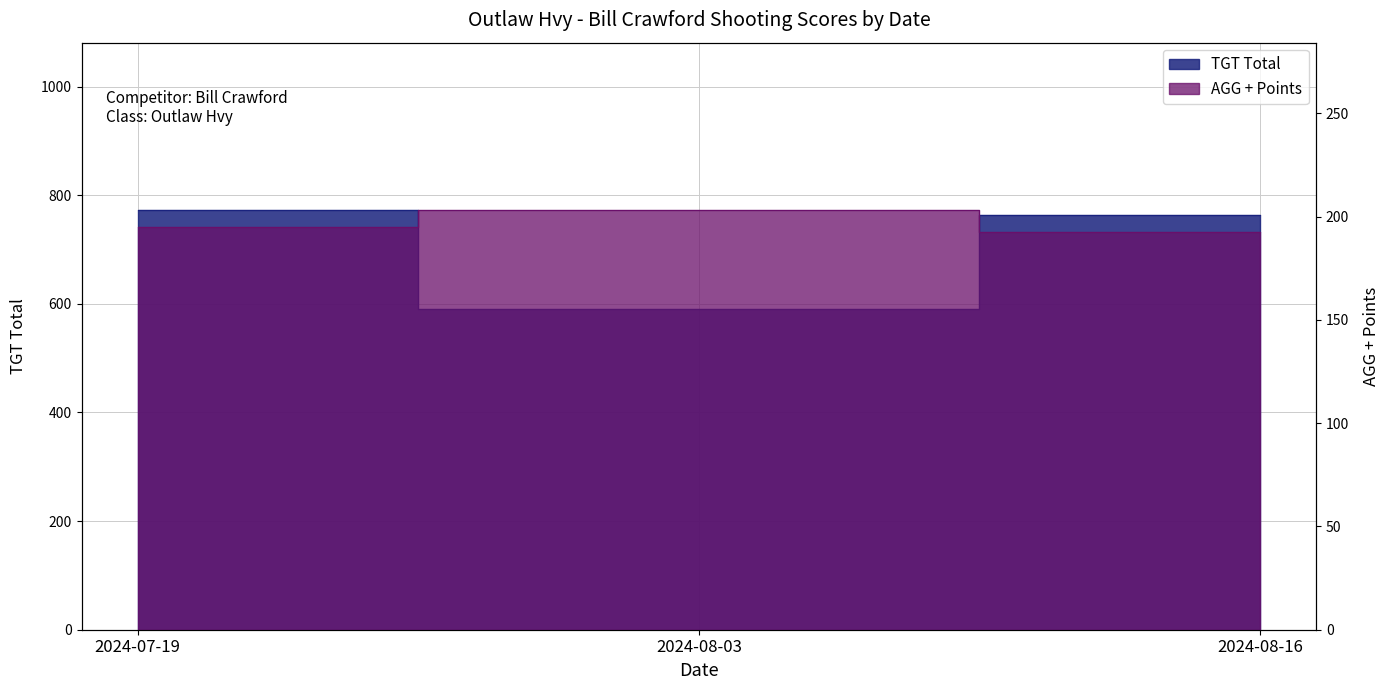

Reading left to right, transcribe all the data shown in this chart.

TGT Total: 2024-07-19=772.0	2024-08-03=591.0	2024-08-16=763.0
AGG + Points: 2024-07-19=195.0	2024-08-03=203.0	2024-08-16=192.8